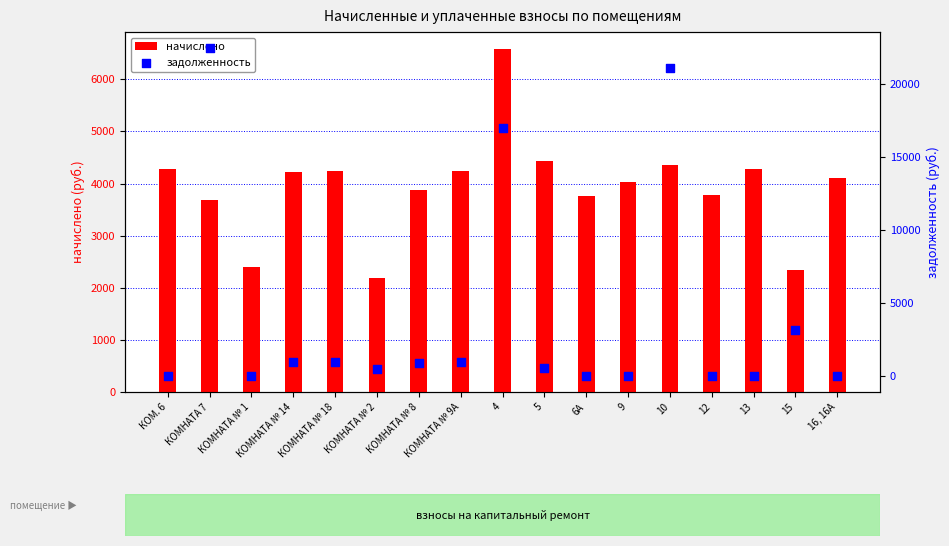

At how many categories does at least one series exceed 5423?

3